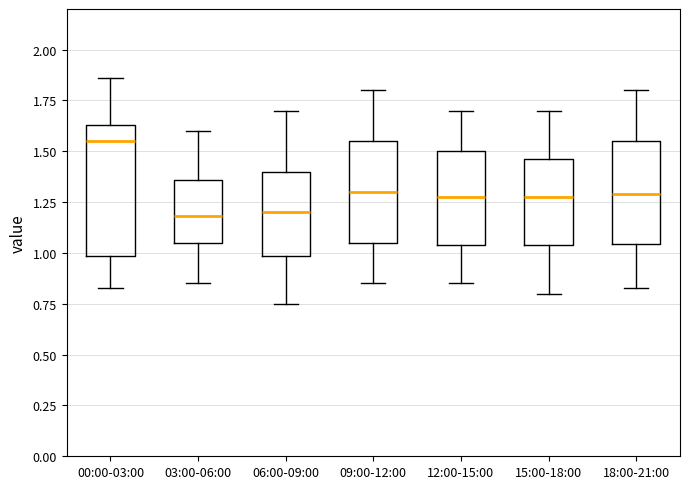

Which box is the tallest, from its lower edge to its upper edge?

00:00-03:00